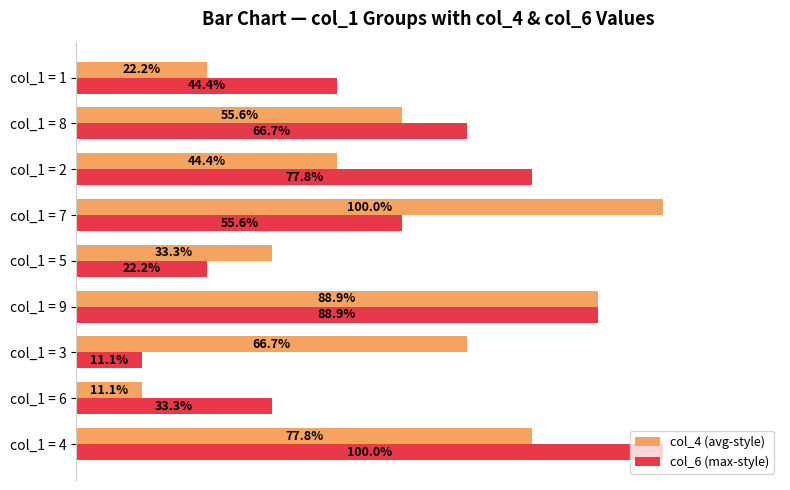

At which label is col_6 (max-style) closest to 55?

col_1 = 7